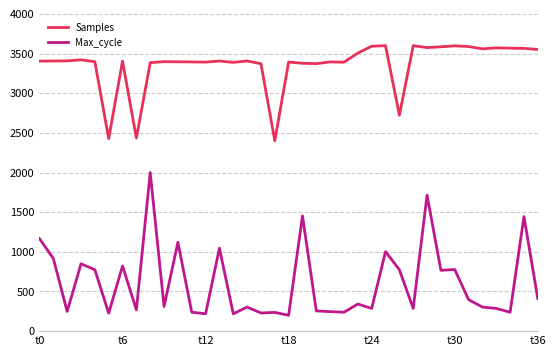

Which series has the largest total across all categories?

Samples